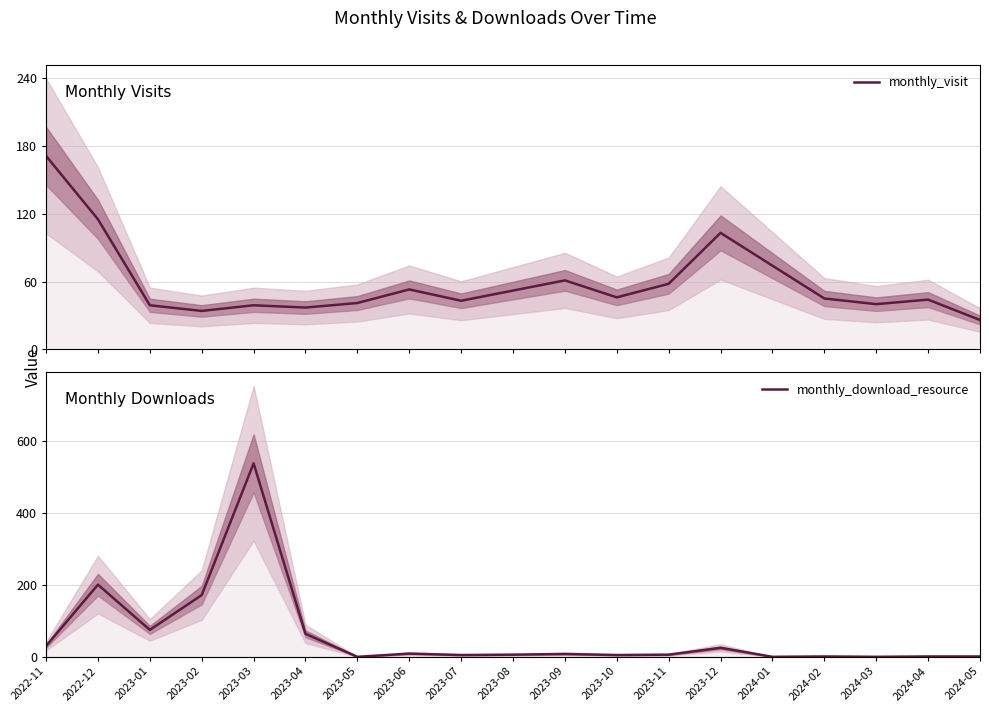

How many lines are shown in the chart?

2